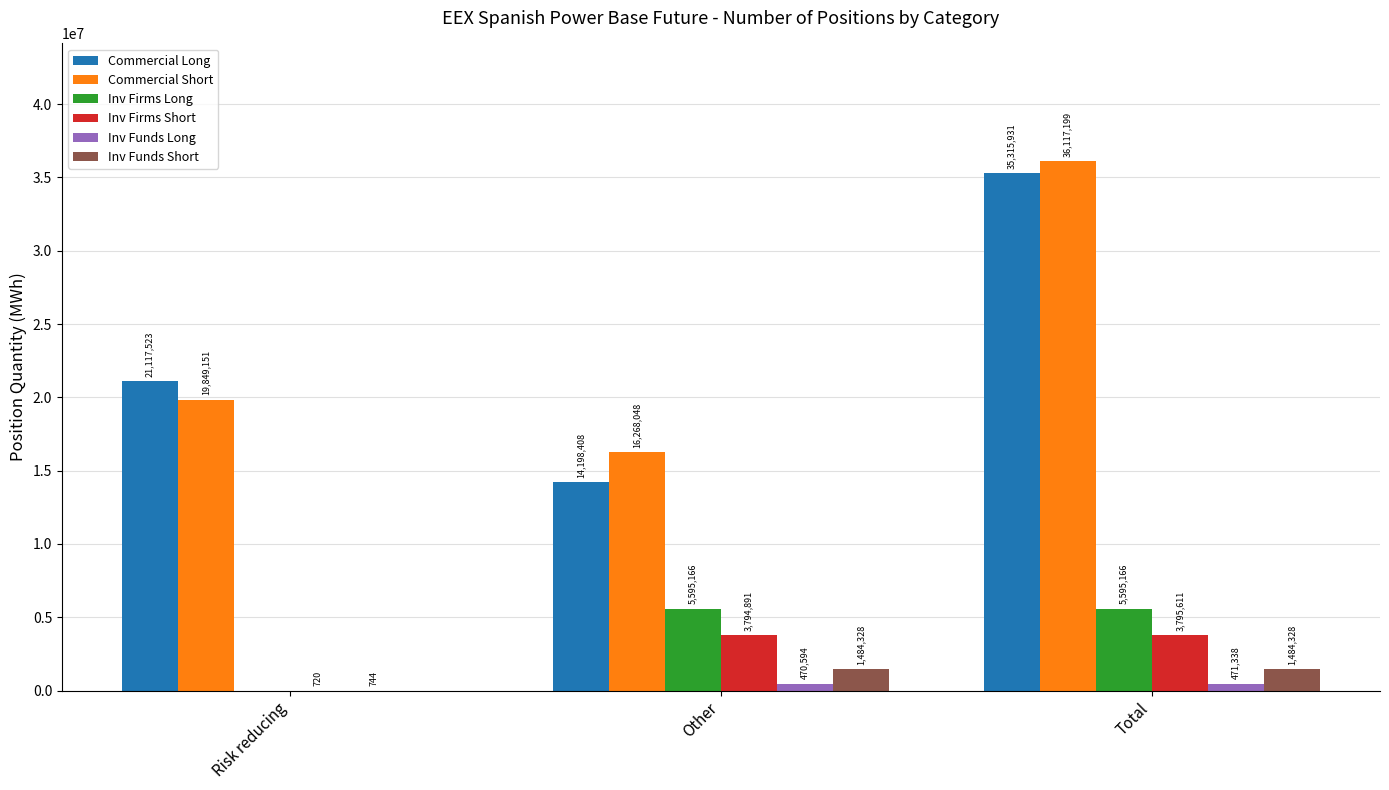

Which label corresponds to the largest value in the chart?

Total